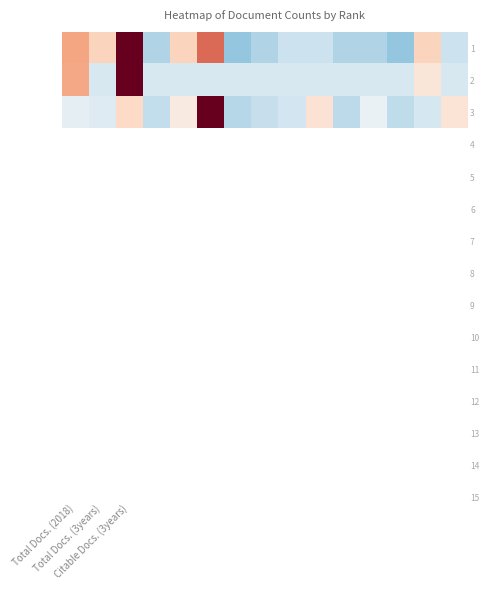

At how many categories does at least one series exceed 1?

2